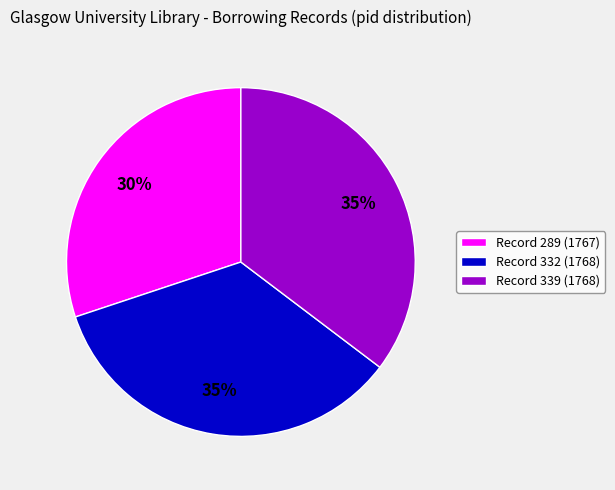

Does any single category account for the majority?

No